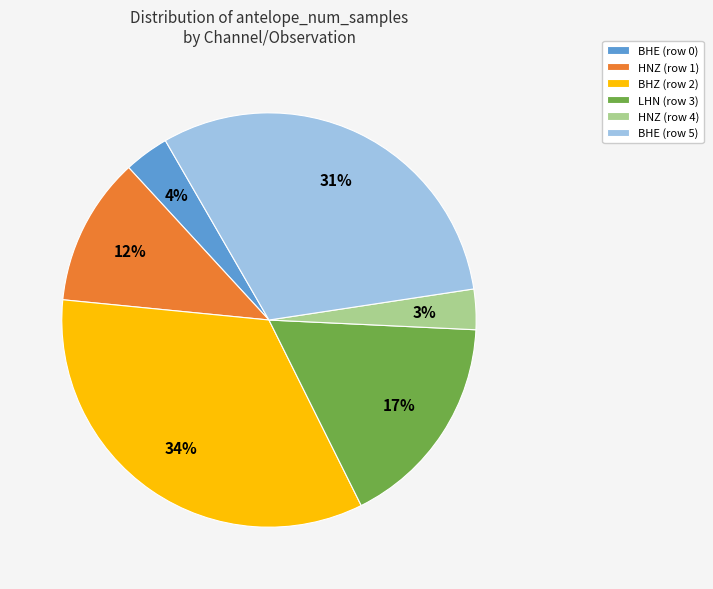

Do BHE (row 5) and BHZ (row 2) together represent more than half of the pie?

Yes